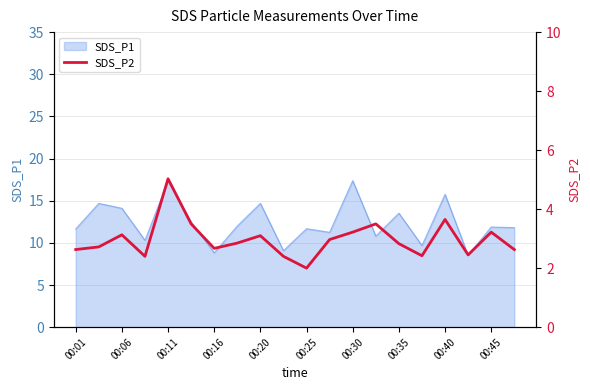

What is the lowest value of the SDS_P1 series?

8.5